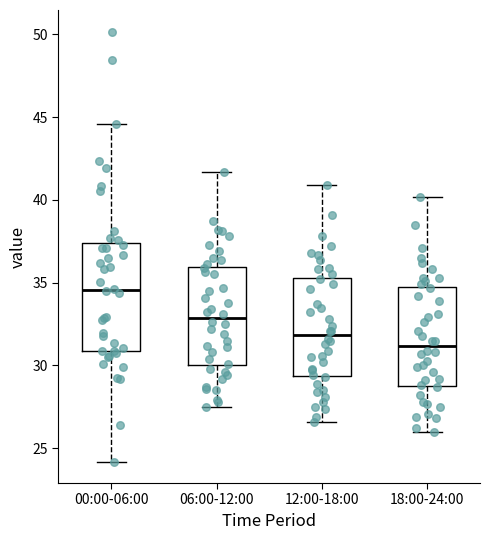

Reading left to right, read every box against the y-axis: the position of its median line, the range the box covers, and the ends of its whiskers. The values are not printed on the chart, so give them approximately, as read against the axis.

00:00-06:00: median 34.5, box 31.0 to 37.5, whiskers 24.0 to 44.5
06:00-12:00: median 33.0, box 30.0 to 36.0, whiskers 27.5 to 41.5
12:00-18:00: median 32.0, box 29.5 to 35.5, whiskers 26.5 to 41.0
18:00-24:00: median 31.0, box 29.0 to 35.0, whiskers 26.0 to 40.0